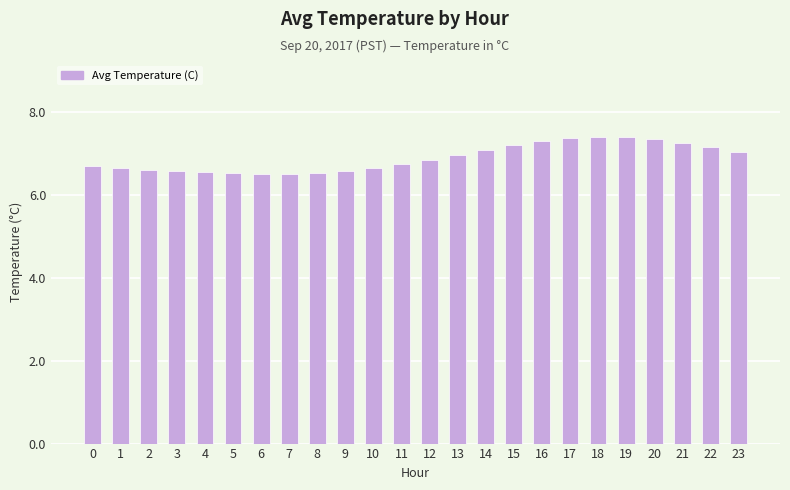

What is the difference between the values at 4 and 13?

0.4